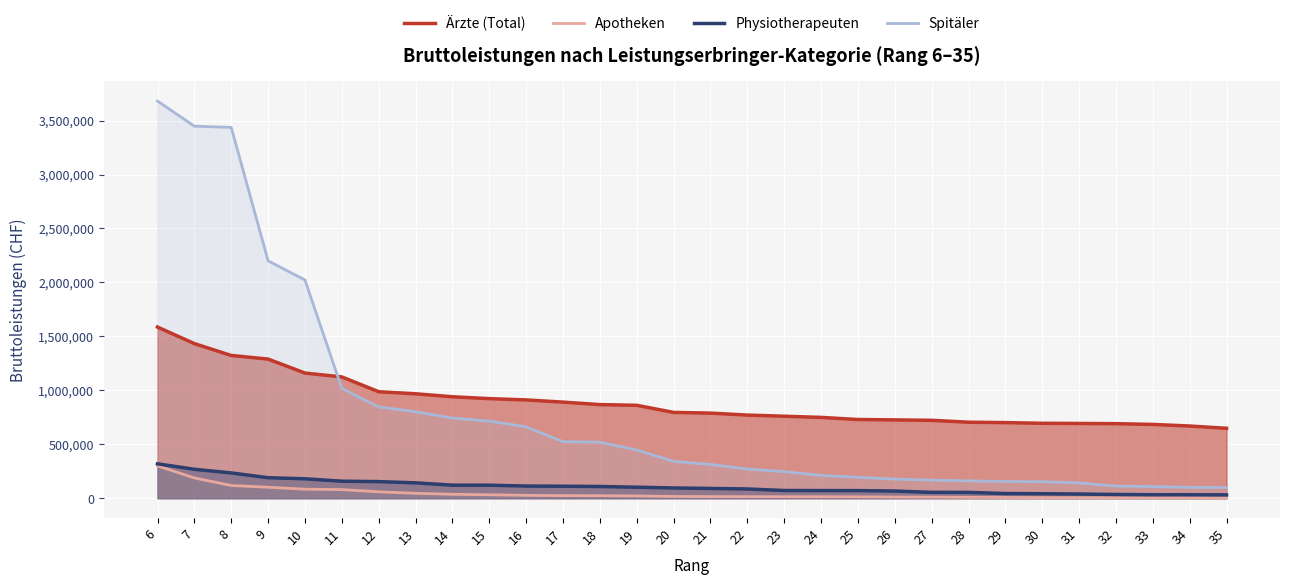

Rank the categories by Spitäler value from lowest to highest.

35, 34, 33, 32, 31, 30, 29, 28, 27, 26, 25, 24, 23, 22, 21, 20, 19, 18, 17, 16, 15, 14, 13, 12, 11, 10, 9, 8, 7, 6